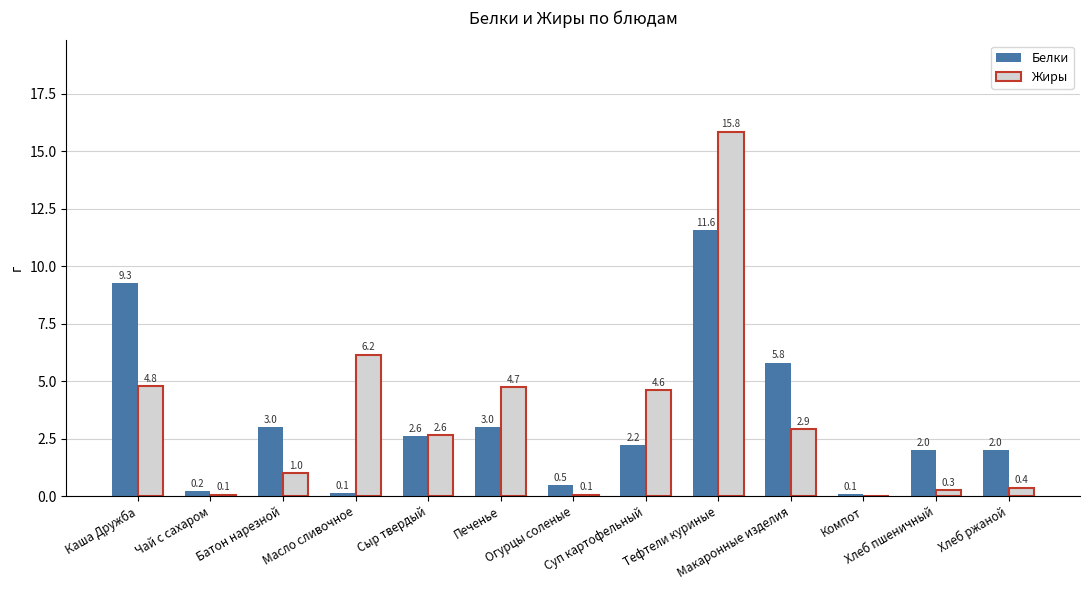

What is the highest value of the Белки series?

11.6